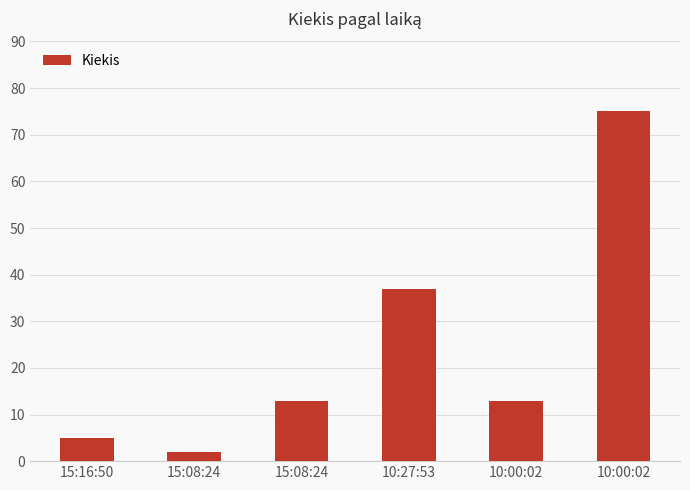

Are the bars horizontal?

No